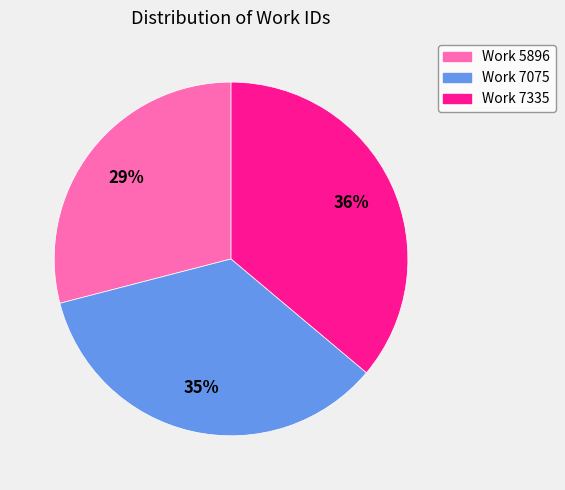

Which category has the smallest portion of the pie?

Work 5896